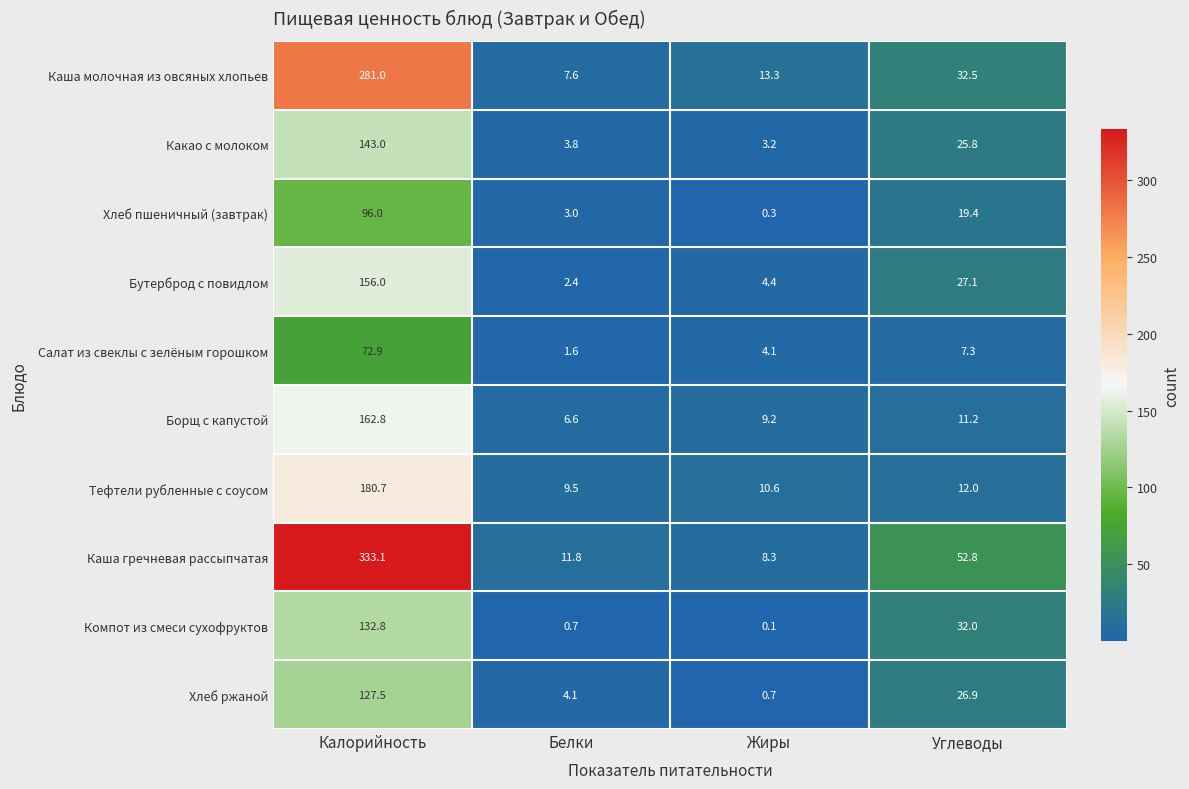

Is it true that Хлеб пшеничный (завтрак) equals 2.0 at Белки?

False